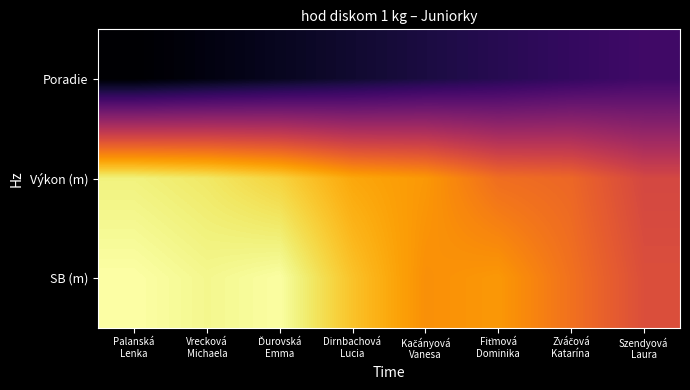

Reading left to right, what are all the values shown in this chart?

Poradie: Palanská
Lenka=1.0	Vrecková
Michaela=2.0	Ďurovská
Emma=3.0	Dirnbachová
Lucia=4.0	Kačányová
Vanesa=5.0	Fiťmová
Dominika=6.0	Zváčová
Katarína=7.0	Szendyová
Laura=8.0
Výkon (m): Palanská
Lenka=35.1	Vrecková
Michaela=34.3	Ďurovská
Emma=32.7	Dirnbachová
Lucia=29.6	Kačányová
Vanesa=28.4	Fiťmová
Dominika=25.1	Zváčová
Katarína=24.5	Szendyová
Laura=21.3
SB (m): Palanská
Lenka=36.5	Vrecková
Michaela=35.6	Ďurovská
Emma=36.3	Dirnbachová
Lucia=31.5	Kačányová
Vanesa=27.8	Fiťmová
Dominika=28.4	Zváčová
Katarína=25.4	Szendyová
Laura=22.1